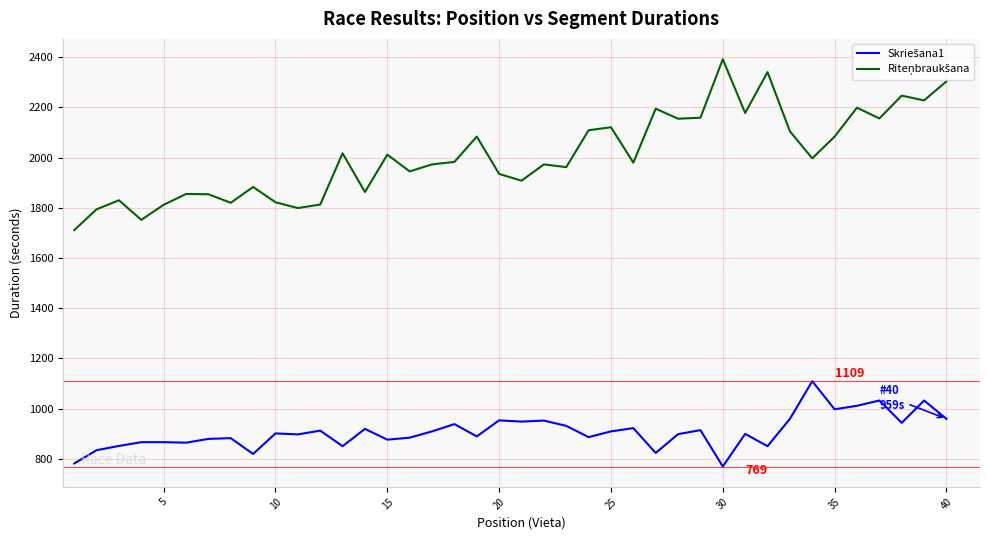

What is the greatest value displayed?

2392